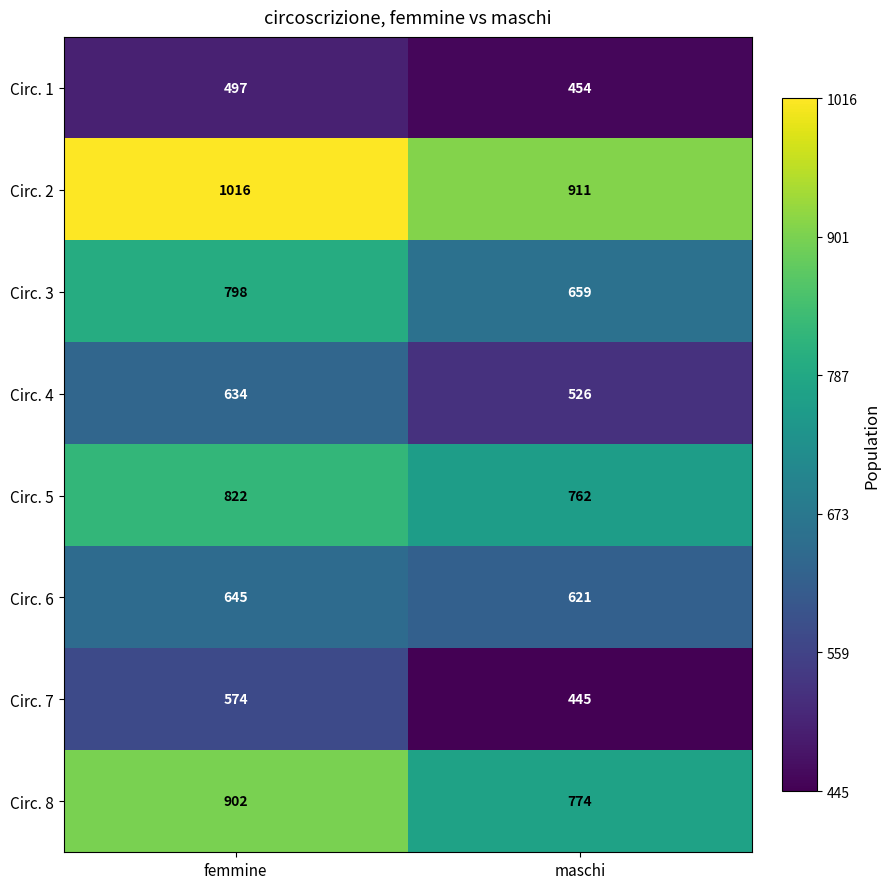

Reading left to right, what are all the values shown in this chart?

Circ. 1: 497	454
Circ. 2: 1016	911
Circ. 3: 798	659
Circ. 4: 634	526
Circ. 5: 822	762
Circ. 6: 645	621
Circ. 7: 574	445
Circ. 8: 902	774